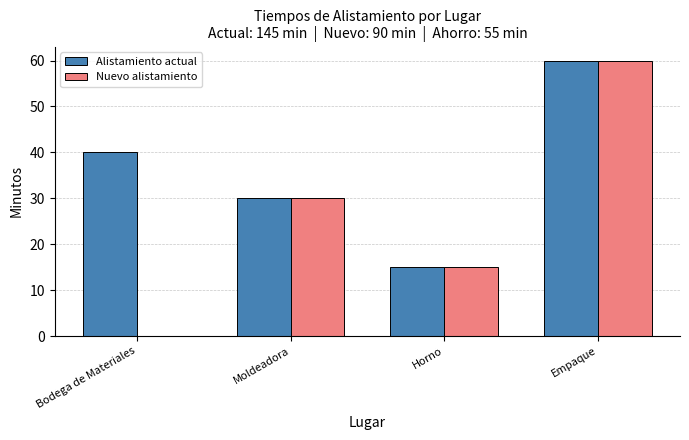

Does the chart contain stacked bars?

No